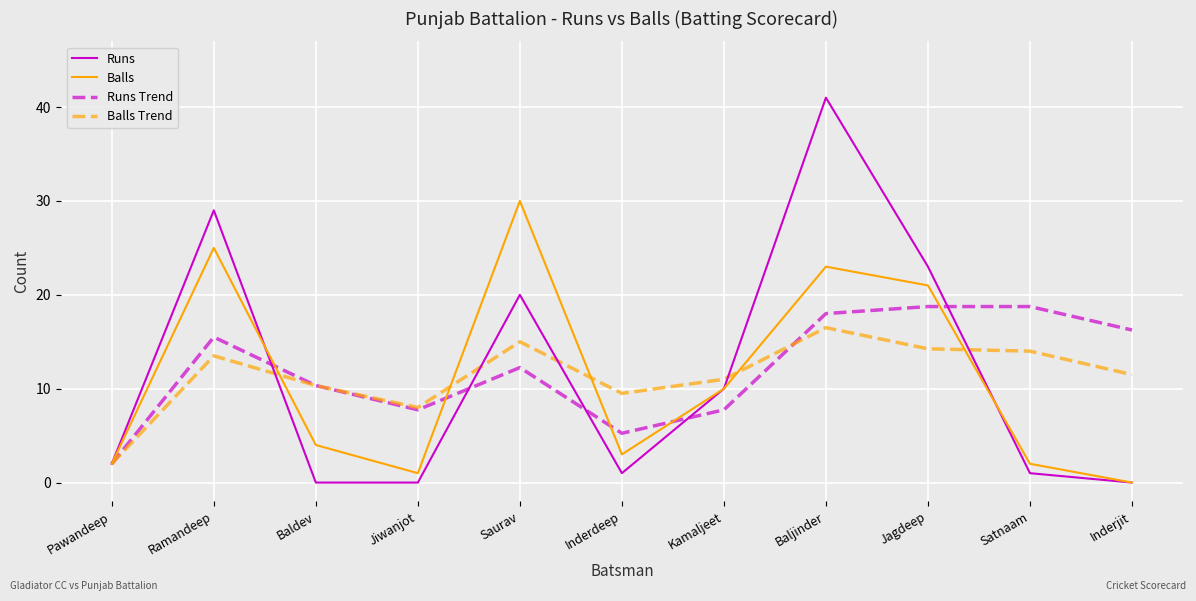

Which series has the largest total across all categories?

Runs Trend